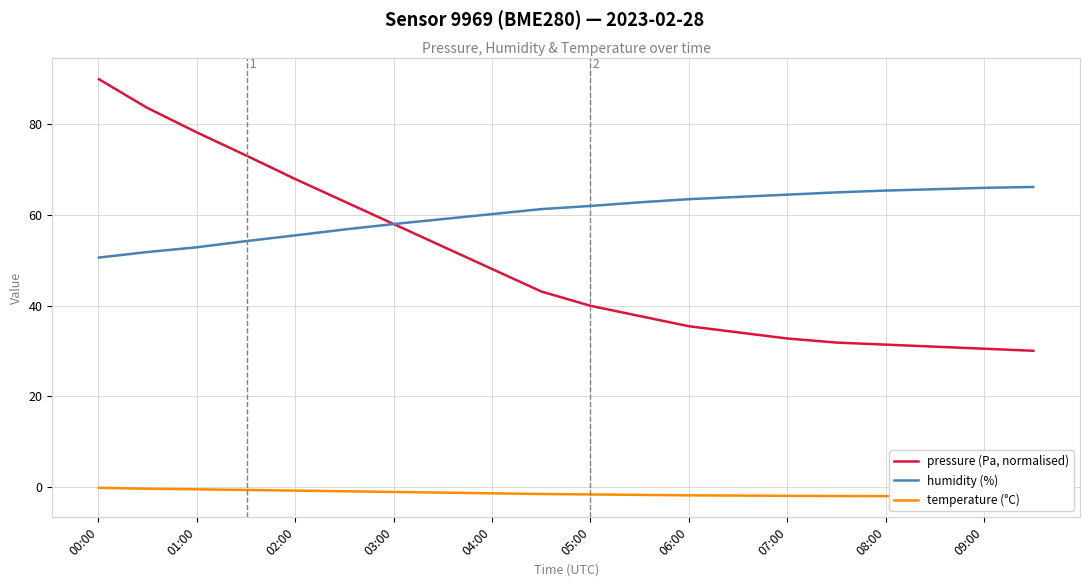

What is the lowest value of the humidity (%) series?

50.6